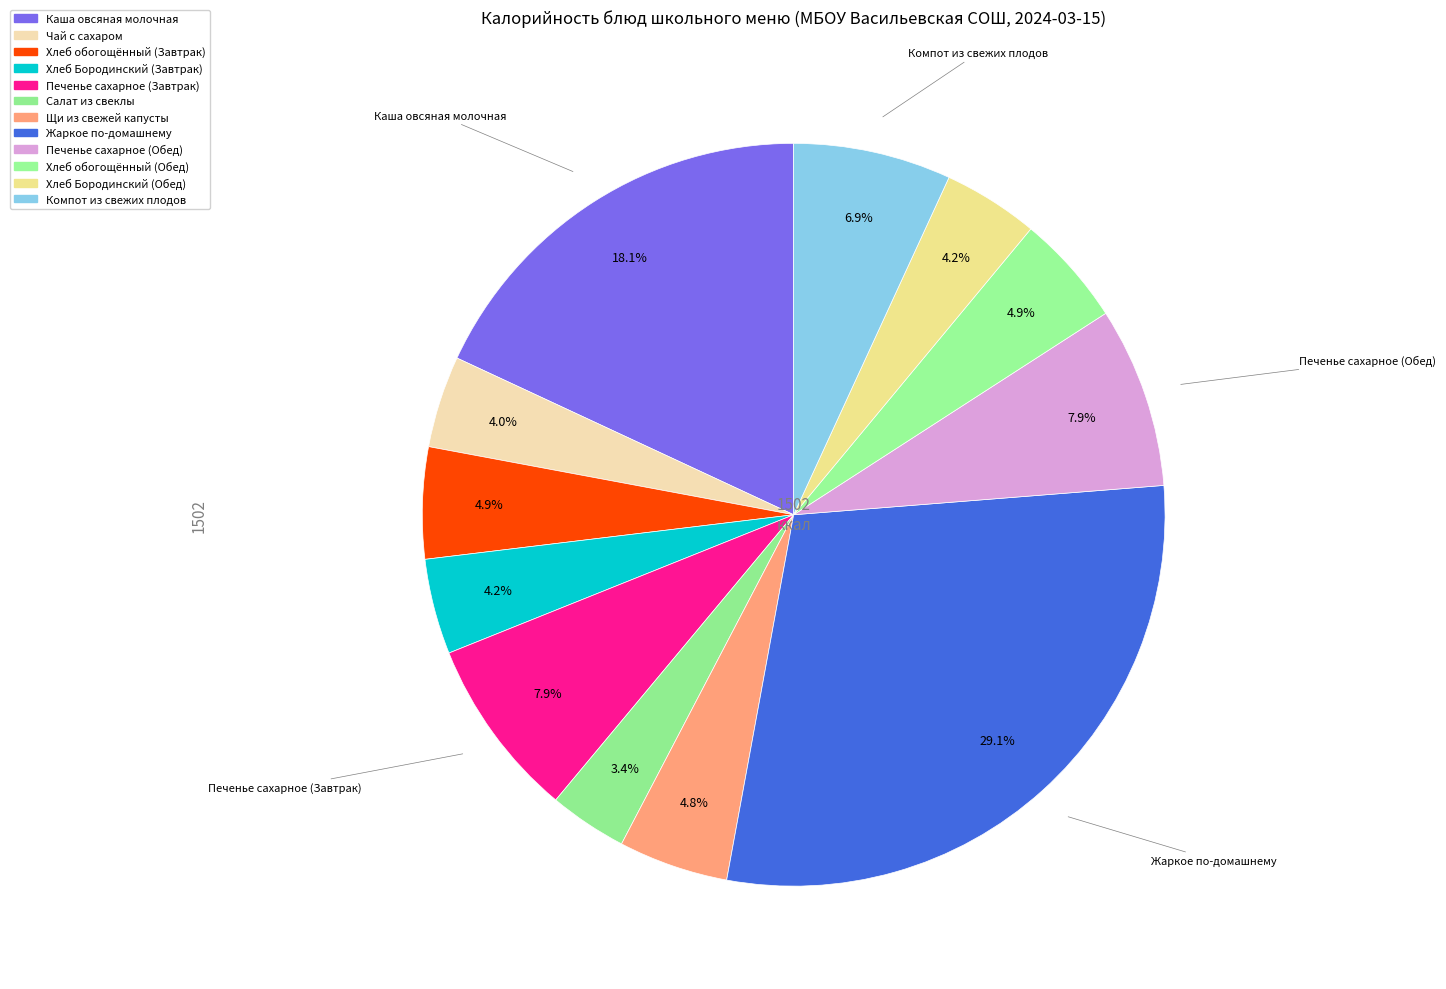

To the nearest percent, what is the difference between the largest and smallest slice percentages?

26%